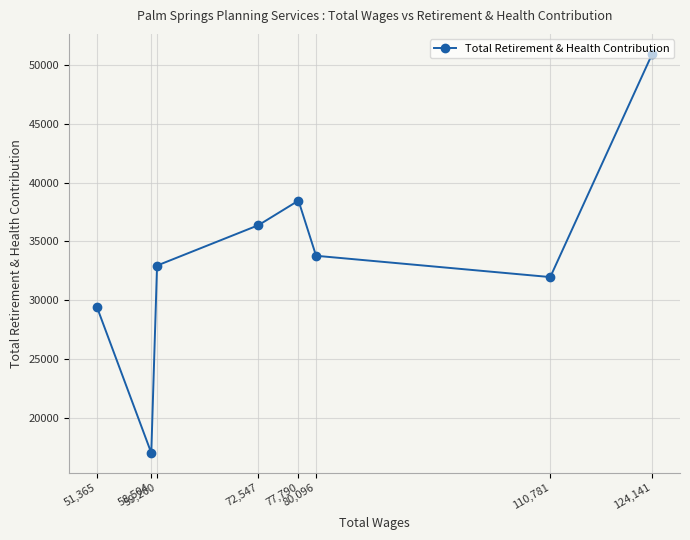

True or false: the data has more than 1 interior local peaks.

False